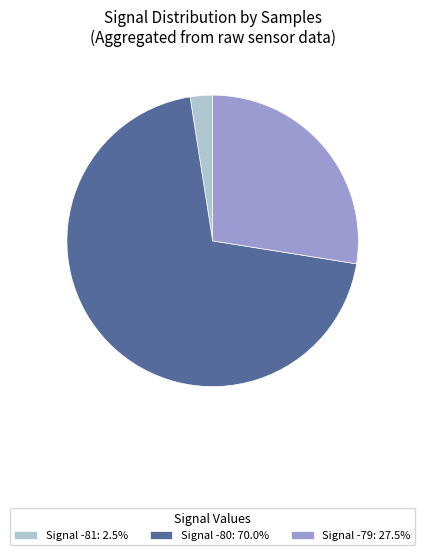

Count the number of slices in the pie.

3